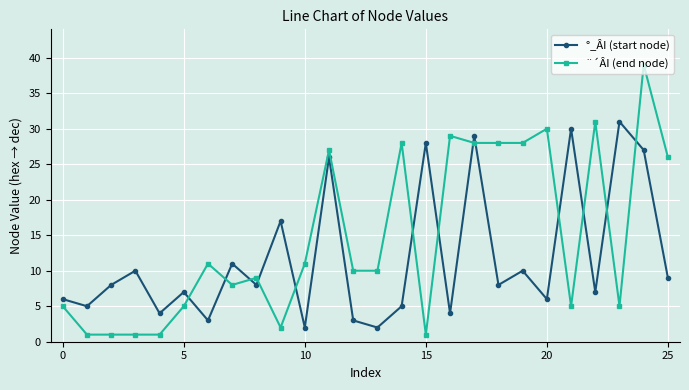

True or false: ¨´ÂI (end node) has more than 2 interior local peaks.

True